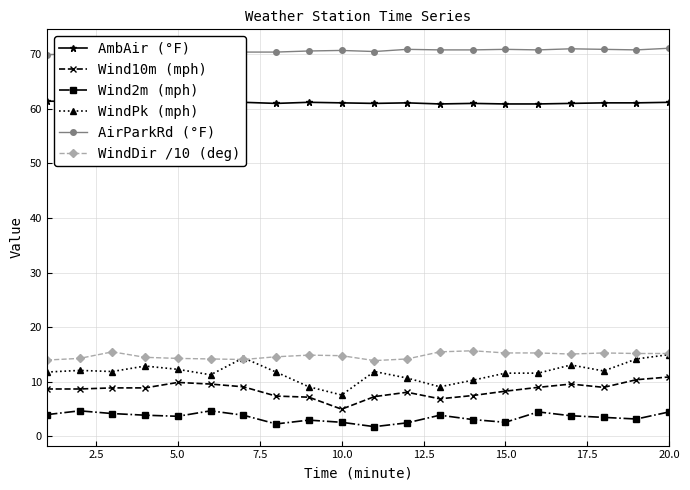

Which series has the largest range (max minus min)?

WindPk (mph)